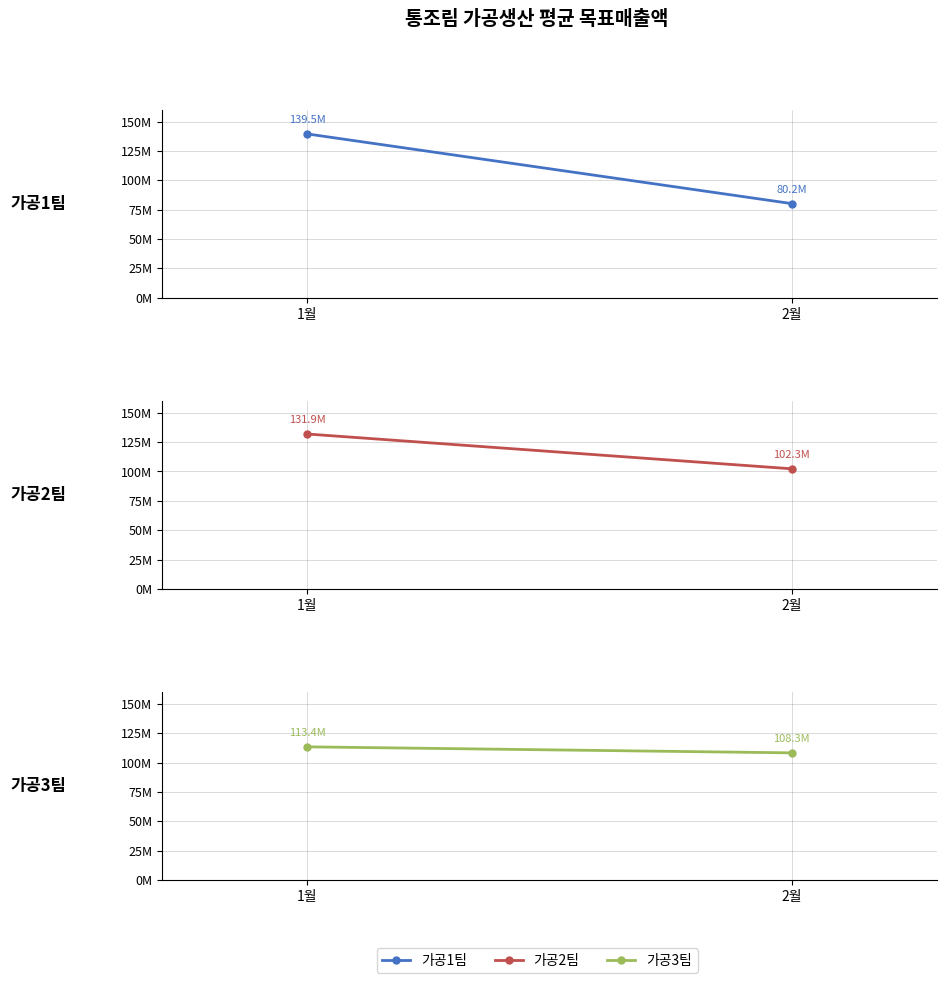

What is the difference between the highest and lowest values at 2월?

28080000